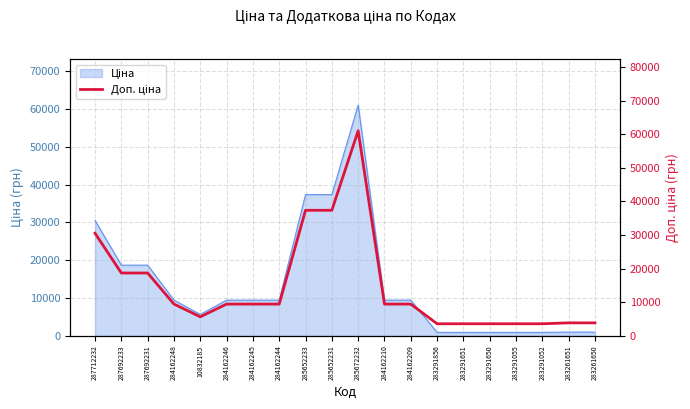

What is the ratio of the value at 10832185 to the value at 287692231?

0.3